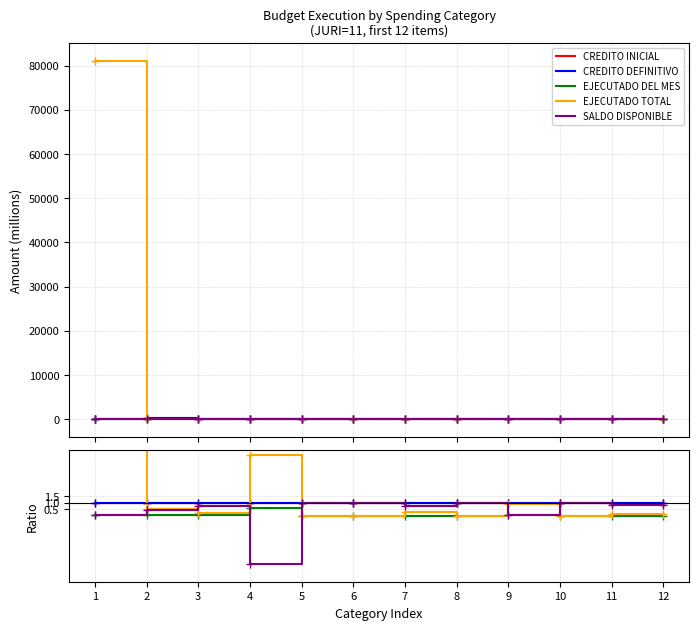

What is the difference between the maximum and minimum values in the SALDO DISPONIBLE series?

4.7